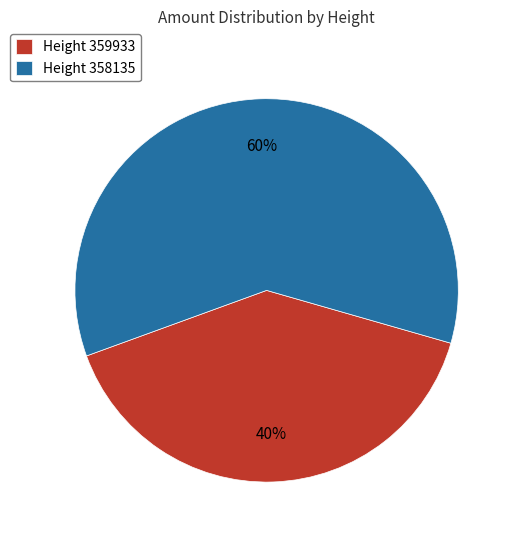

Which category has the smallest portion of the pie?

Height 359933